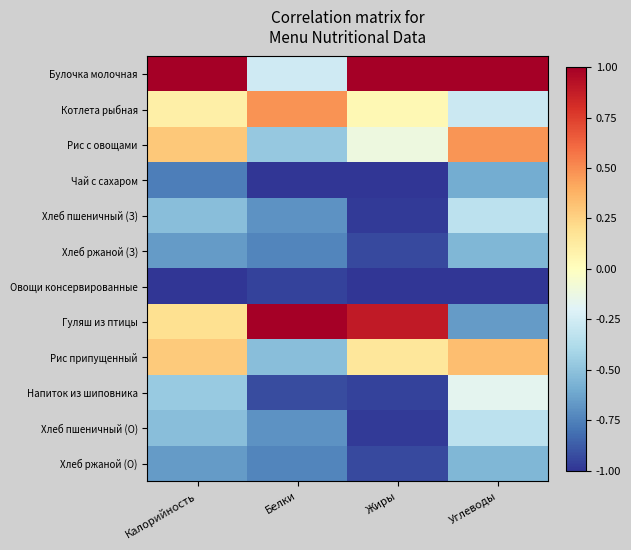

Reading left to right, extract all data points from this chart.

Булочка молочная: Калорийность=1.0	Белки=-0.3	Жиры=1.0	Углеводы=1.0
Котлета рыбная: Калорийность=0.1	Белки=0.5	Жиры=0.0	Углеводы=-0.3
Рис с овощами: Калорийность=0.3	Белки=-0.5	Жиры=-0.1	Углеводы=0.5
Чай с сахаром: Калорийность=-0.8	Белки=-1.0	Жиры=-1.0	Углеводы=-0.6
Хлеб пшеничный (З): Калорийность=-0.5	Белки=-0.7	Жиры=-1.0	Углеводы=-0.3
Хлеб ржаной (З): Калорийность=-0.7	Белки=-0.7	Жиры=-0.9	Углеводы=-0.6
Овощи консервированные: Калорийность=-1.0	Белки=-1.0	Жиры=-1.0	Углеводы=-1.0
Гуляш из птицы: Калорийность=0.2	Белки=1.0	Жиры=0.9	Углеводы=-0.7
Рис припущенный: Калорийность=0.3	Белки=-0.5	Жиры=0.2	Углеводы=0.3
Напиток из шиповника: Калорийность=-0.5	Белки=-0.9	Жиры=-1.0	Углеводы=-0.2
Хлеб пшеничный (О): Калорийность=-0.5	Белки=-0.7	Жиры=-1.0	Углеводы=-0.3
Хлеб ржаной (О): Калорийность=-0.7	Белки=-0.7	Жиры=-0.9	Углеводы=-0.6